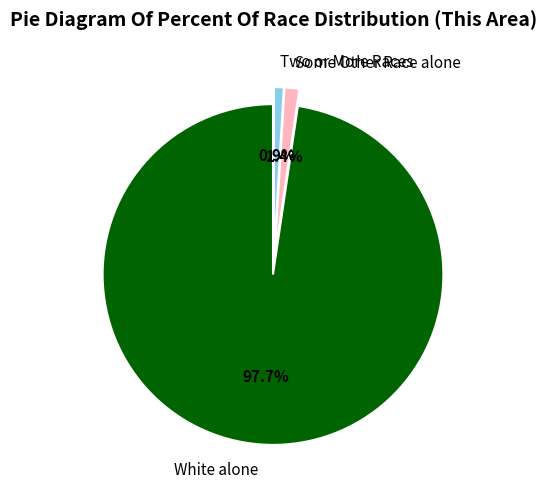

What is the majority slice?

White alone